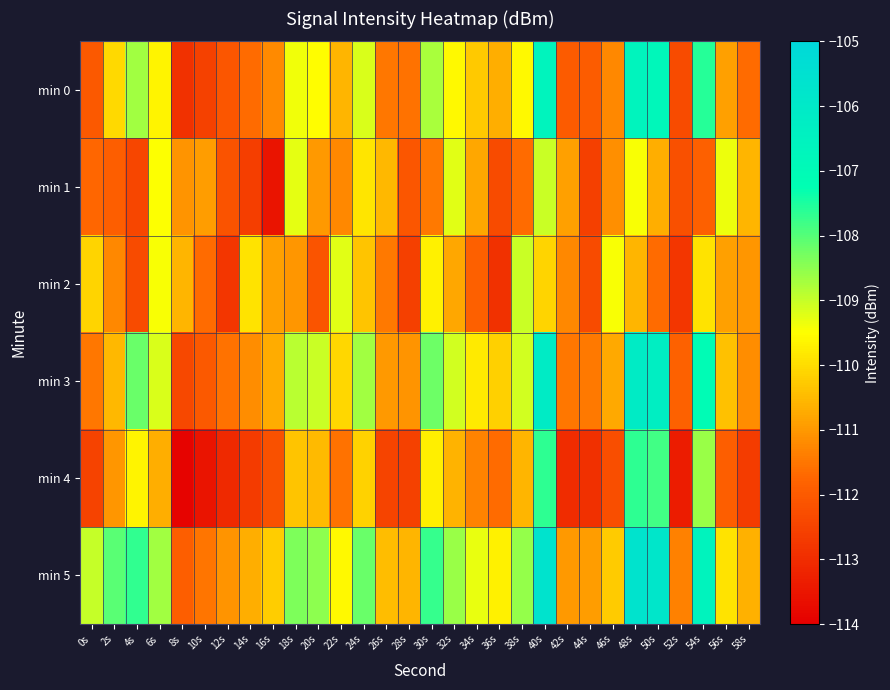

At which category does the chart reach its peak across all series?

48s